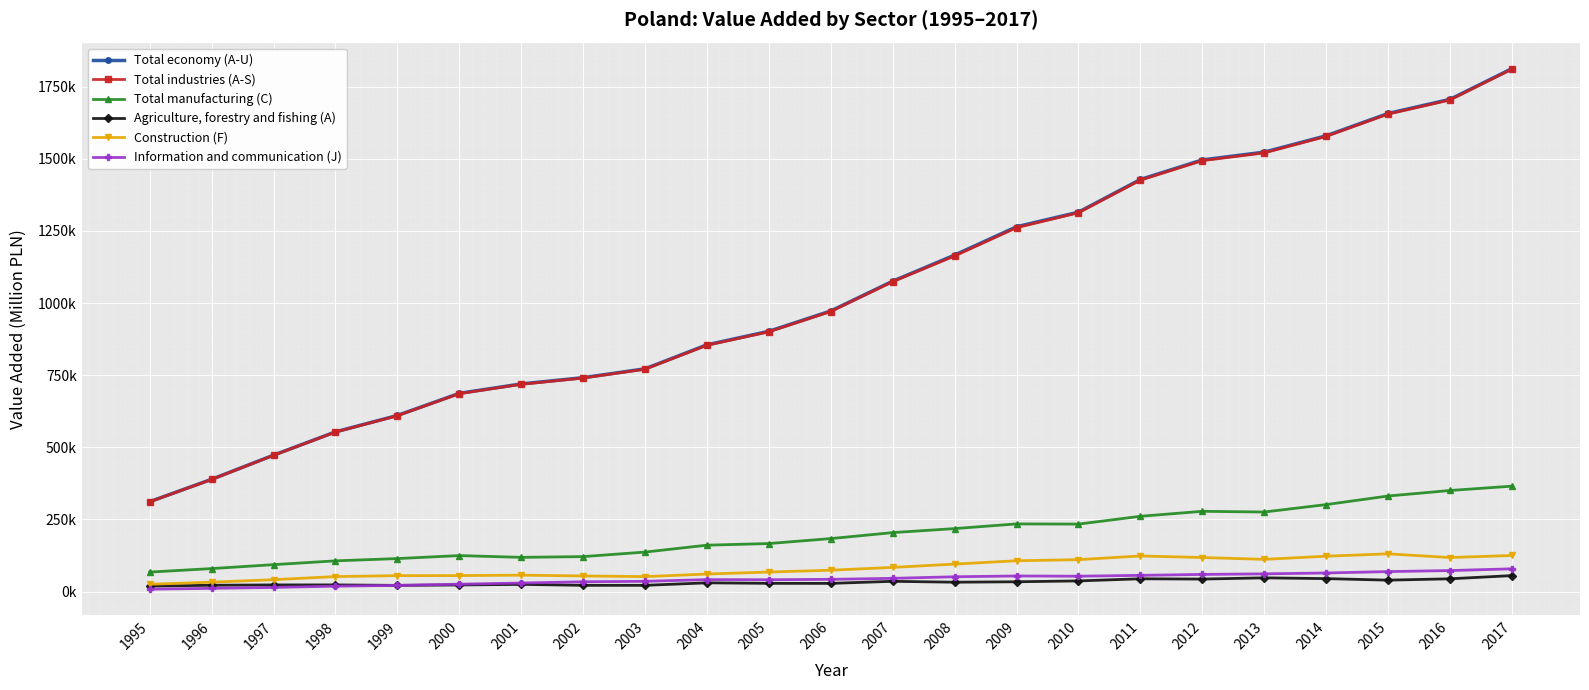

What are all the series names shown in the legend?

Total economy (A-U), Total industries (A-S), Total manufacturing (C), Agriculture, forestry and fishing (A), Construction (F), Information and communication (J)